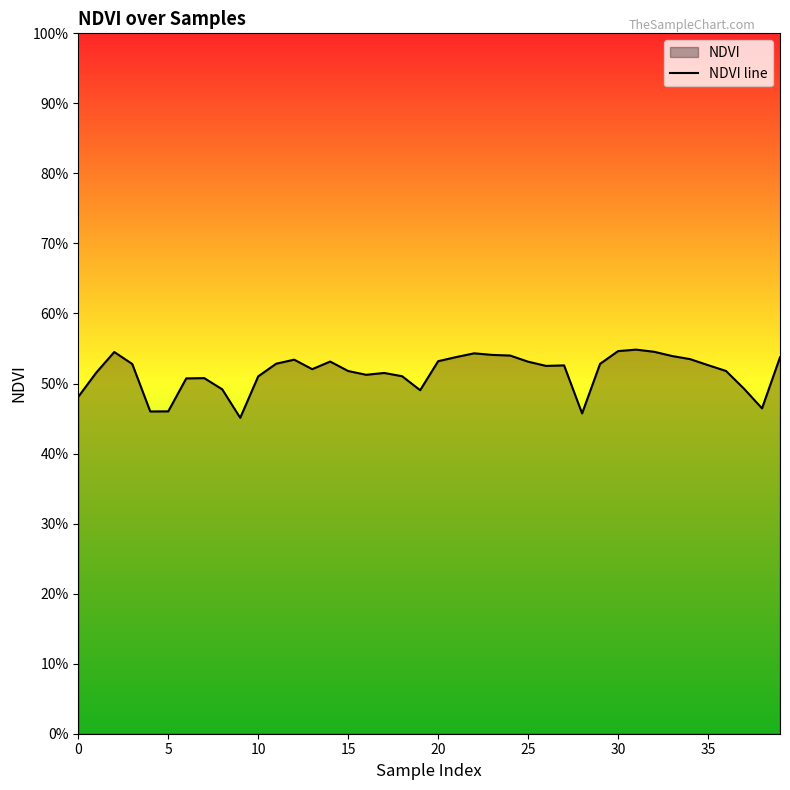

Reading left to right, transcribe all the data shown in this chart.

0.5	0.5	0.5	0.5	0.5	0.5	0.5	0.5	0.5	0.5	0.5	0.5	0.5	0.5	0.5	0.5	0.5	0.5	0.5	0.5	0.5	0.5	0.5	0.5	0.5	0.5	0.5	0.5	0.5	0.5	0.5	0.5	0.5	0.5	0.5	0.5	0.5	0.5	0.5	0.5